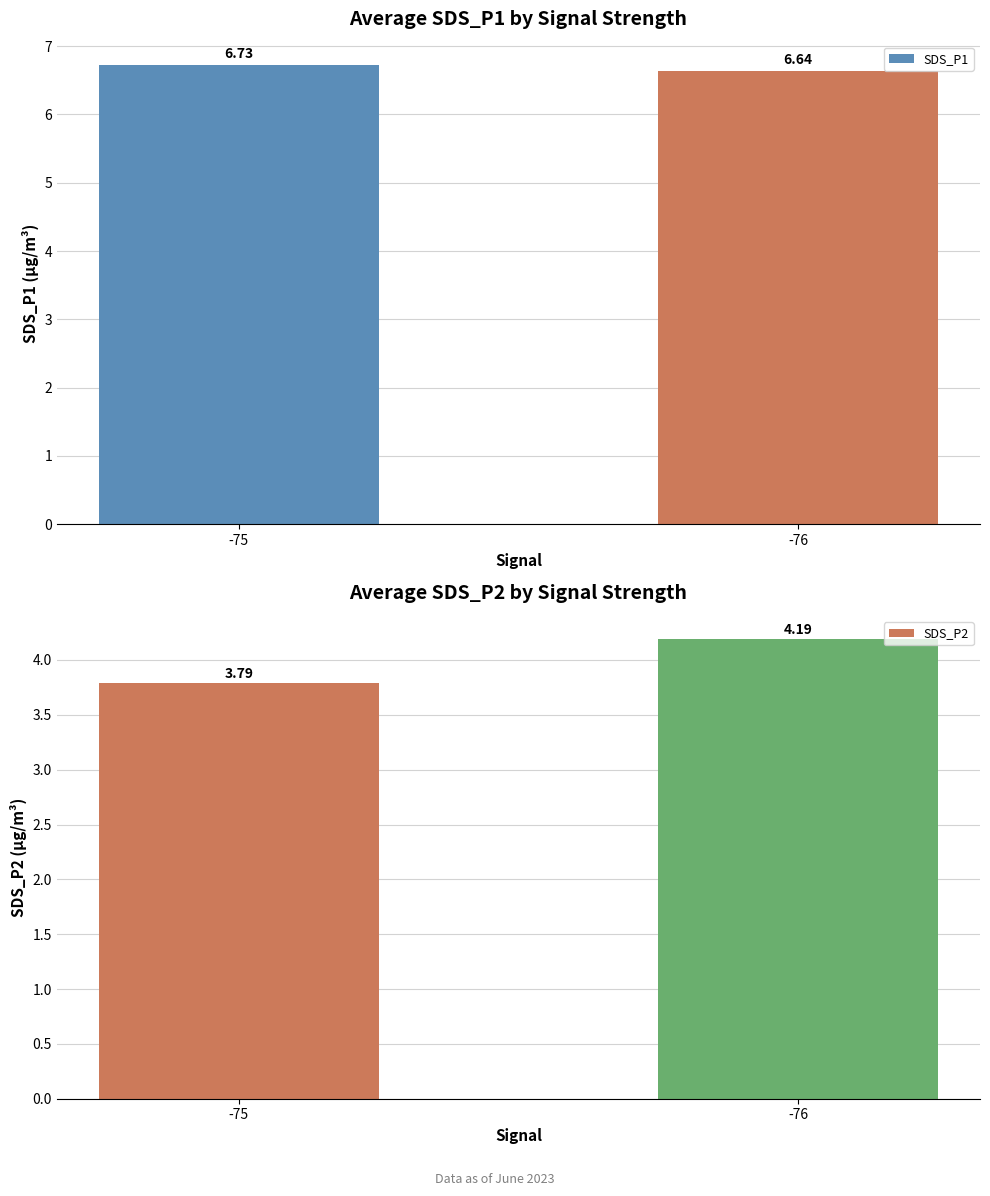

What is the smallest value displayed?

3.8